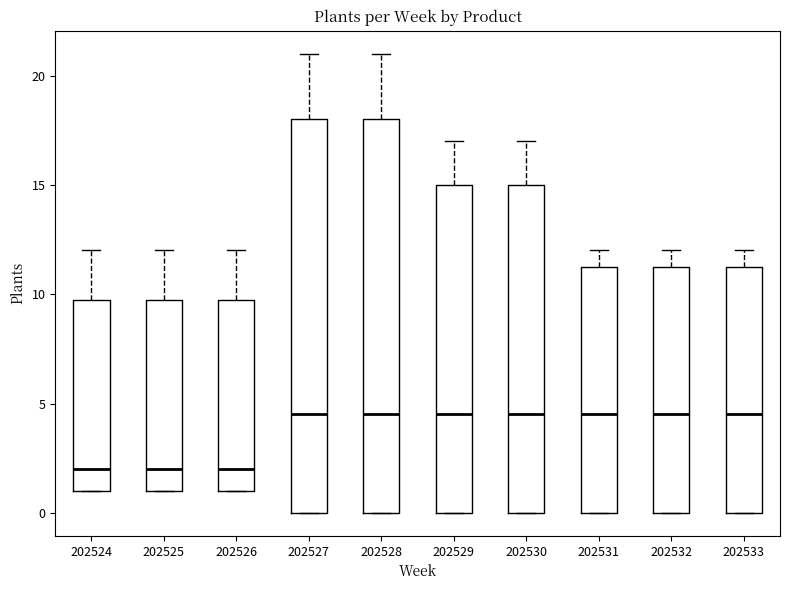

Reading left to right, read every box against the y-axis: the position of its median line, the range the box covers, and the ends of its whiskers. The values are not printed on the chart, so give them approximately, as read against the axis.

202524: median 2.0, box 1.0 to 10.0, whiskers 1.0 to 12.0
202525: median 2.0, box 1.0 to 10.0, whiskers 1.0 to 12.0
202526: median 2.0, box 1.0 to 10.0, whiskers 1.0 to 12.0
202527: median 4.5, box 0.0 to 18.0, whiskers 0.0 to 21.0
202528: median 4.5, box 0.0 to 18.0, whiskers 0.0 to 21.0
202529: median 4.5, box 0.0 to 15.0, whiskers 0.0 to 17.0
202530: median 4.5, box 0.0 to 15.0, whiskers 0.0 to 17.0
202531: median 4.5, box 0.0 to 11.5, whiskers 0.0 to 12.0
202532: median 4.5, box 0.0 to 11.5, whiskers 0.0 to 12.0
202533: median 4.5, box 0.0 to 11.5, whiskers 0.0 to 12.0